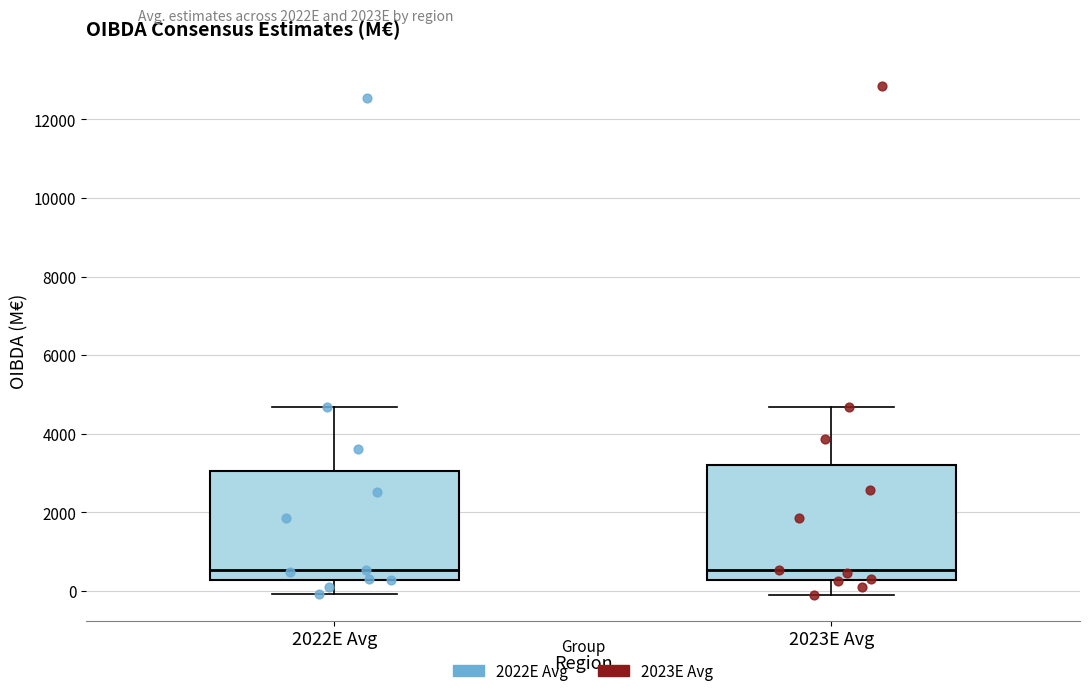

Where is the lower edge of the box for 2022E Avg on the y-axis? The values are not printed on the chart, so give them approximately, as read against the axis.

200